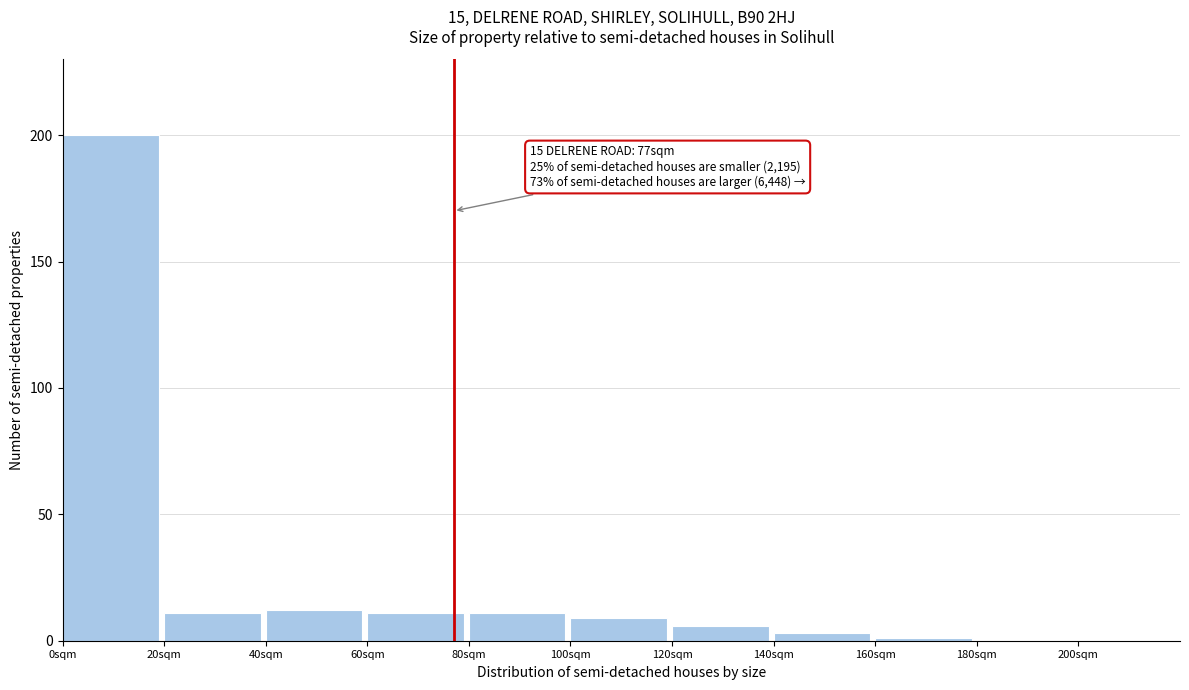

Over which range of the x-axis is the bar tallest?

0 to 20